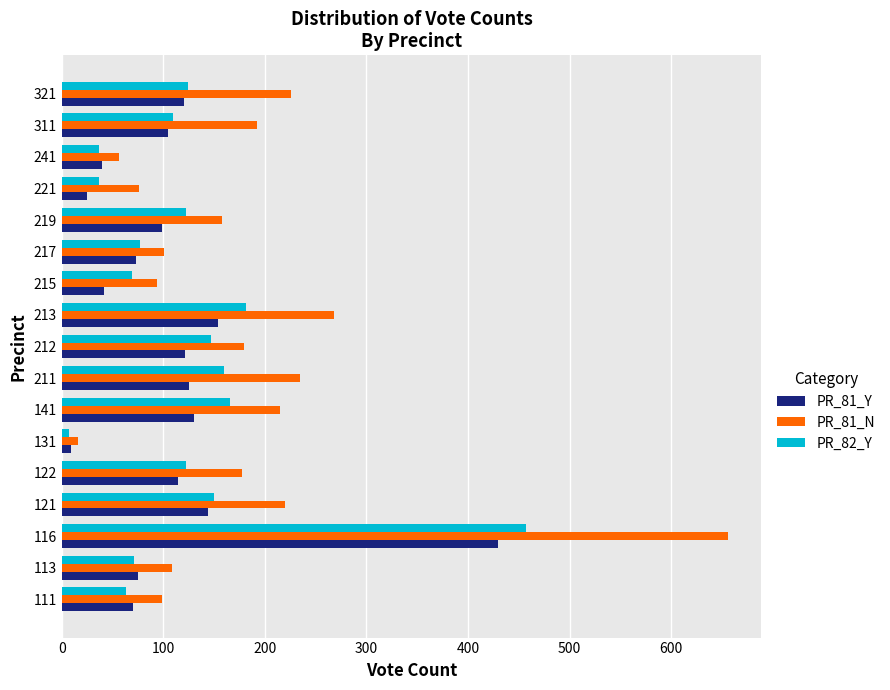

At which category is the sum across all series the highest?

116